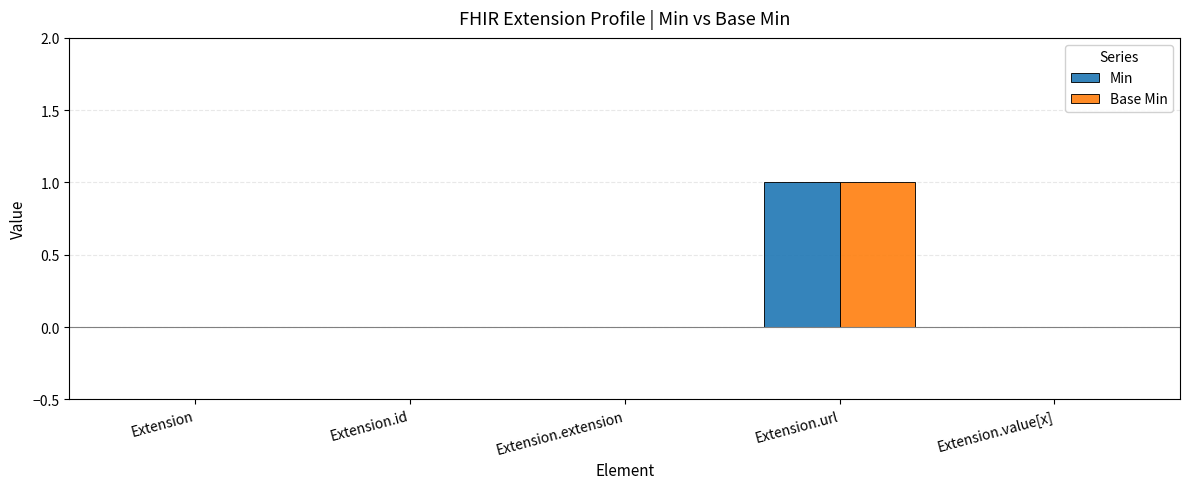

What is the greatest value displayed?

1